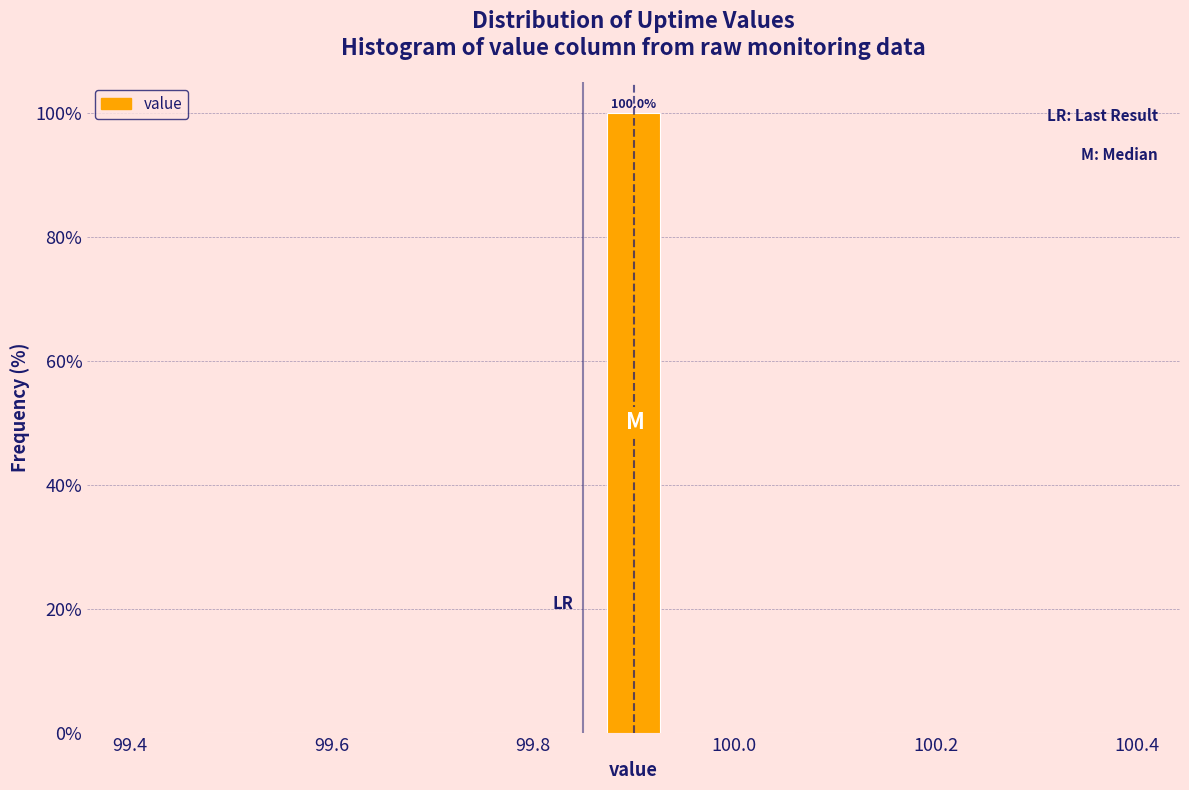

Around what value on the x-axis is the tallest bar? Give the approximate position of its centre, as read against the axis.

99.90